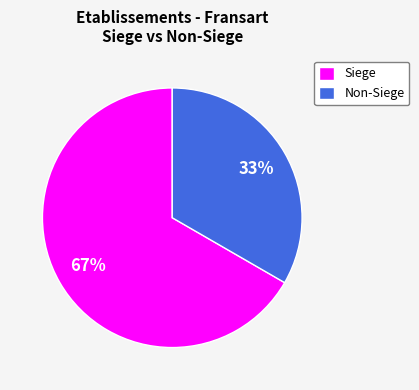

Is there any slice that represents more than half of the pie?

Yes